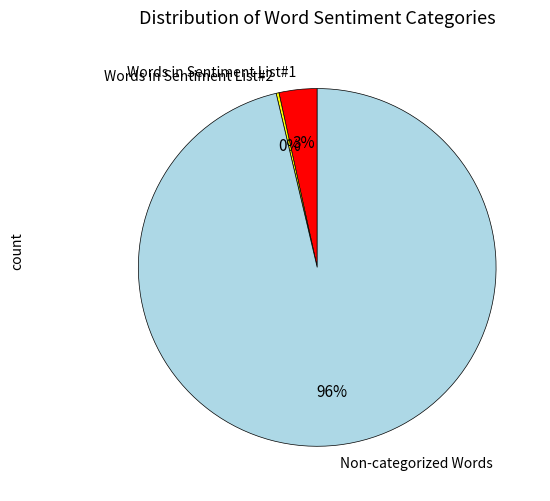

To the nearest percent, what is the average slice percentage?

33%